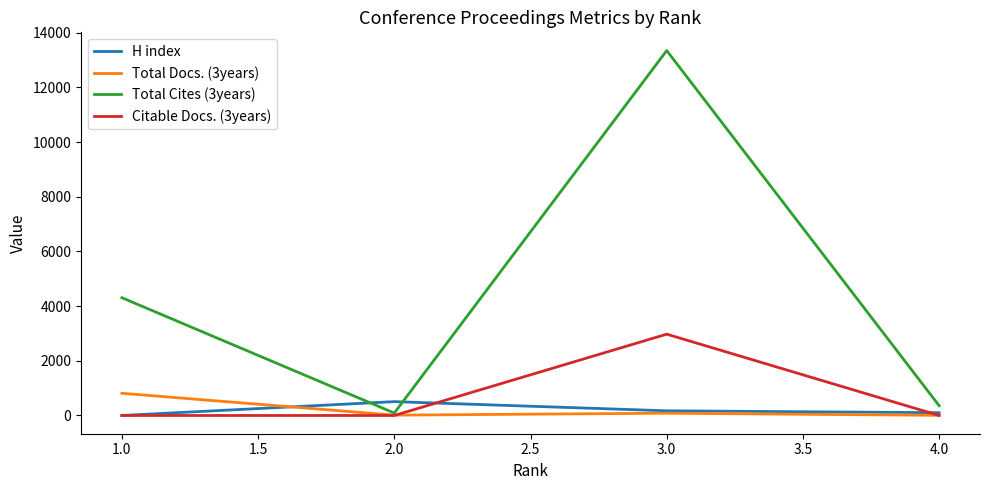

What is the sum of the H index values at 2.0 and 4.0?

608